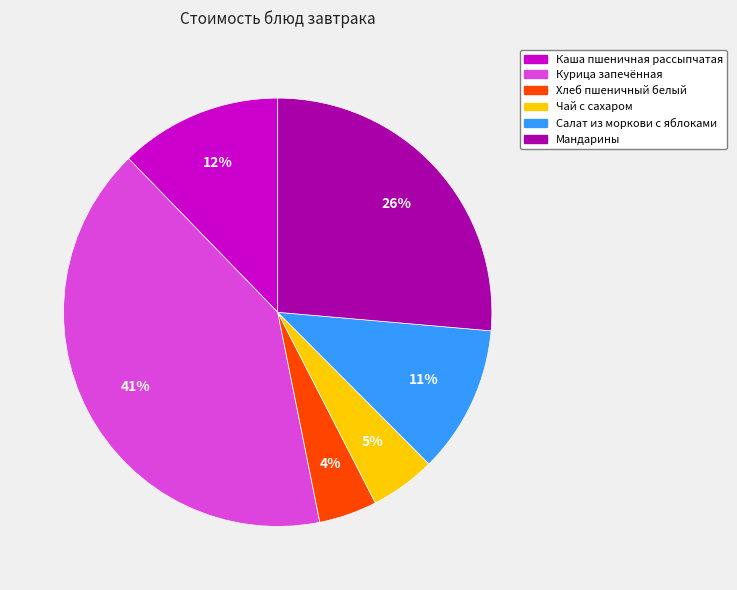

How many segments does this pie chart have?

6